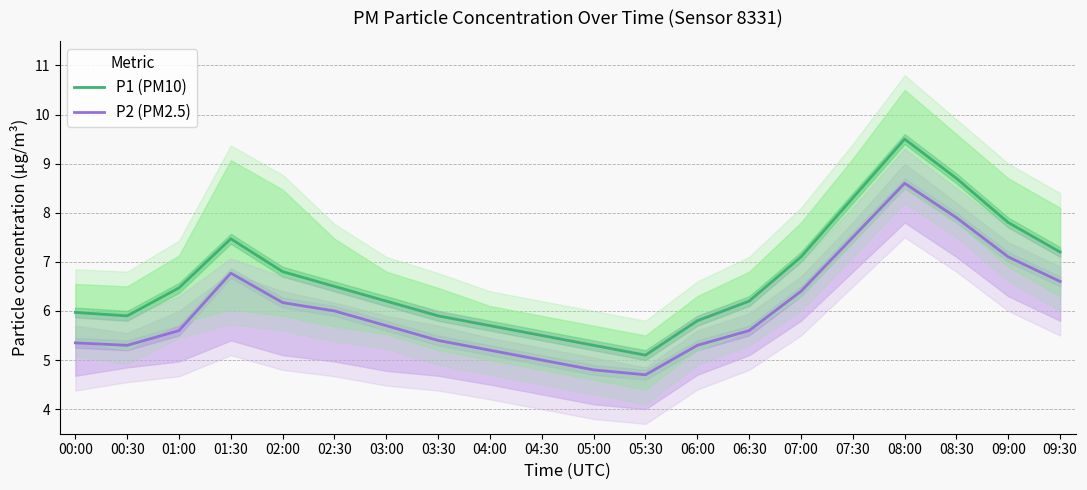

What is the difference between the P1 (PM10) values at 05:30 and 06:30?

1.1